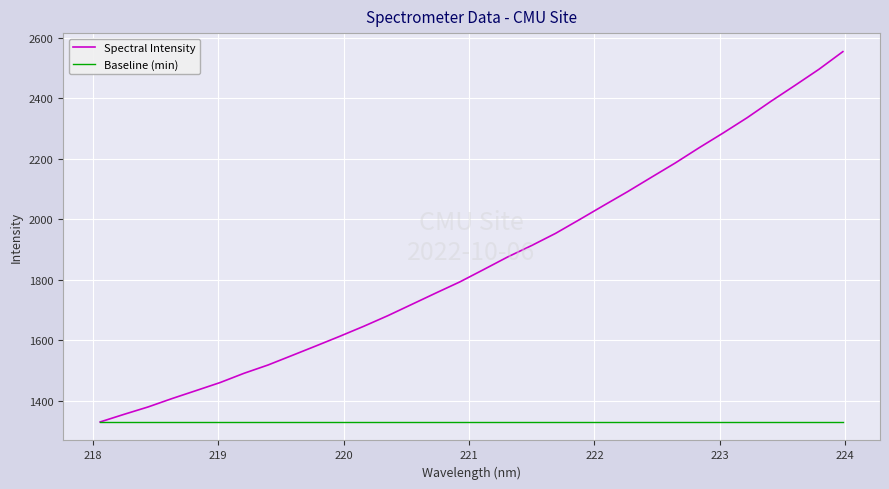

What is the minimum value shown in the chart?

1330.0